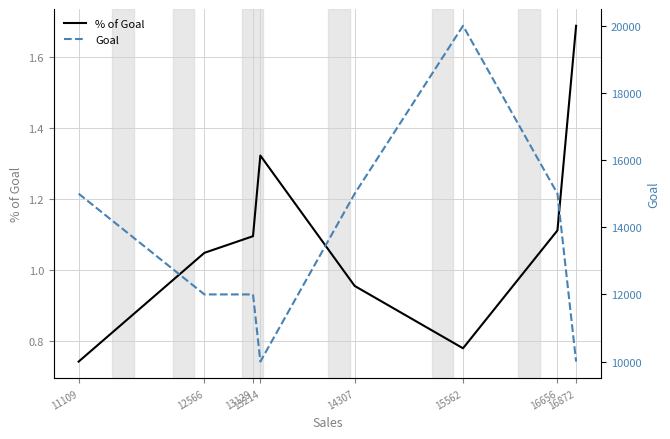

Is this an area chart (filled region under the line)?

No